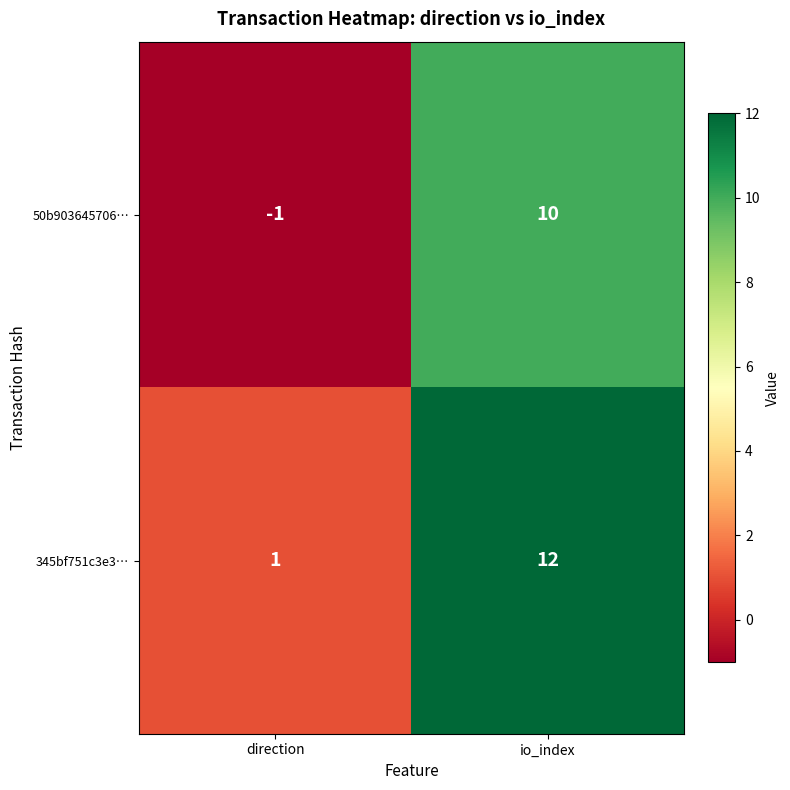

How many values in 50b903645706… are above zero?

1